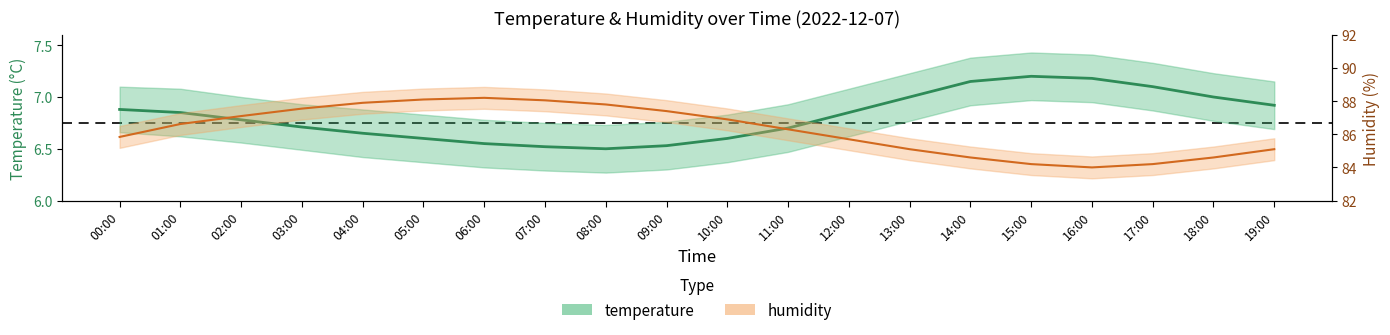

Which series has the widest spread of values?

humidity